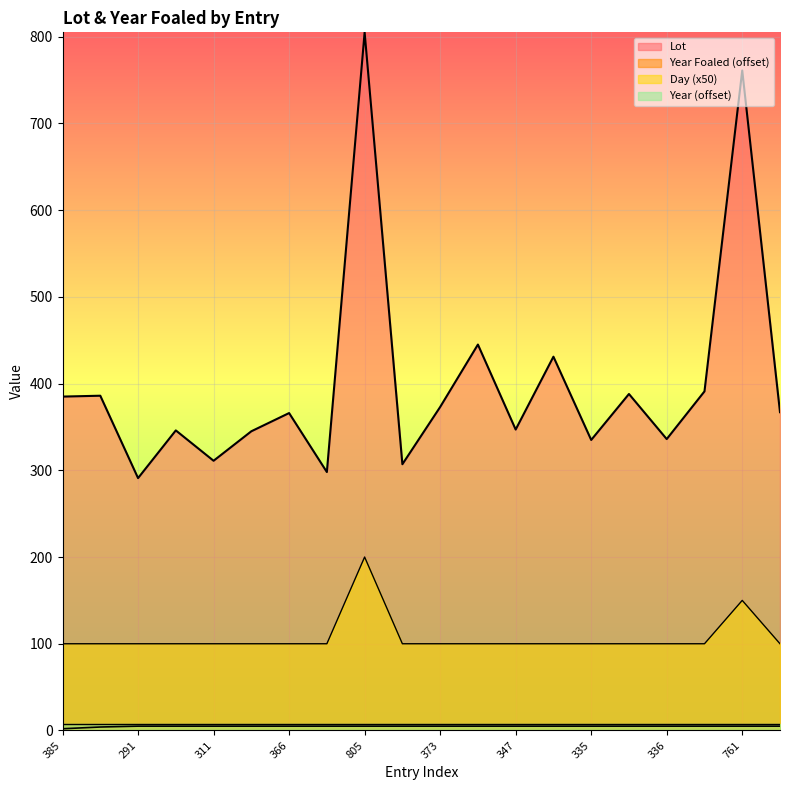

At how many categories does at least one series exceed 582?

2